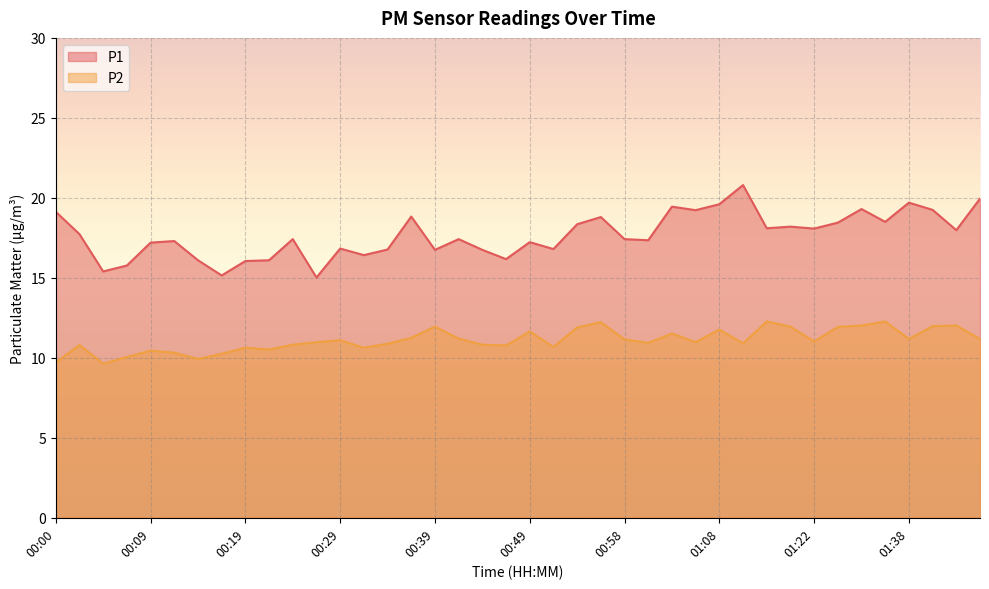

How many lines are shown in the chart?

2